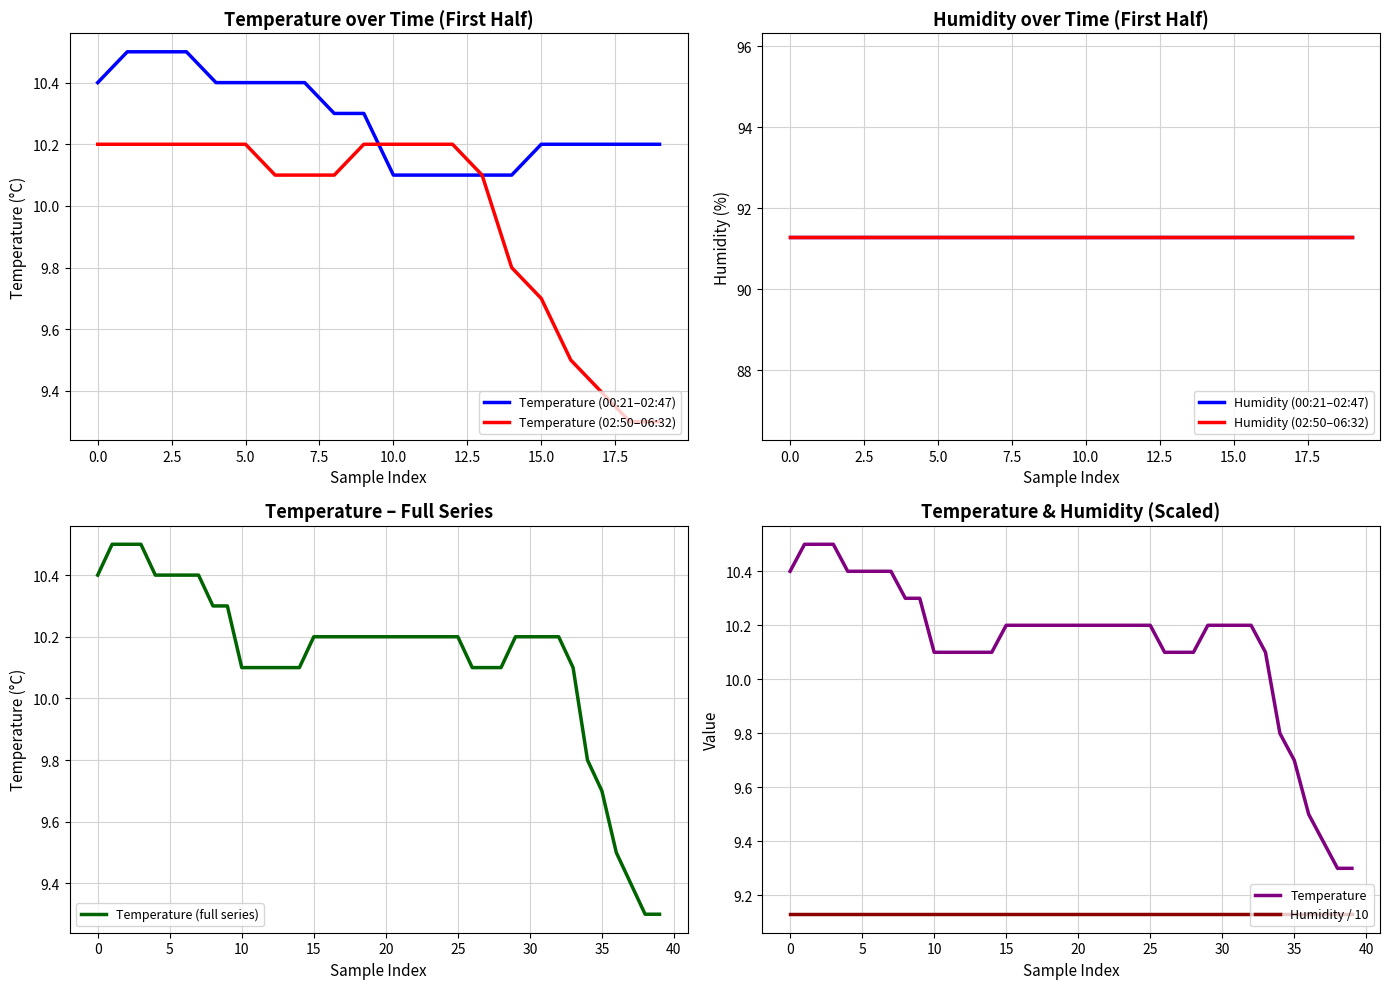

What is the greatest value displayed?

10.5